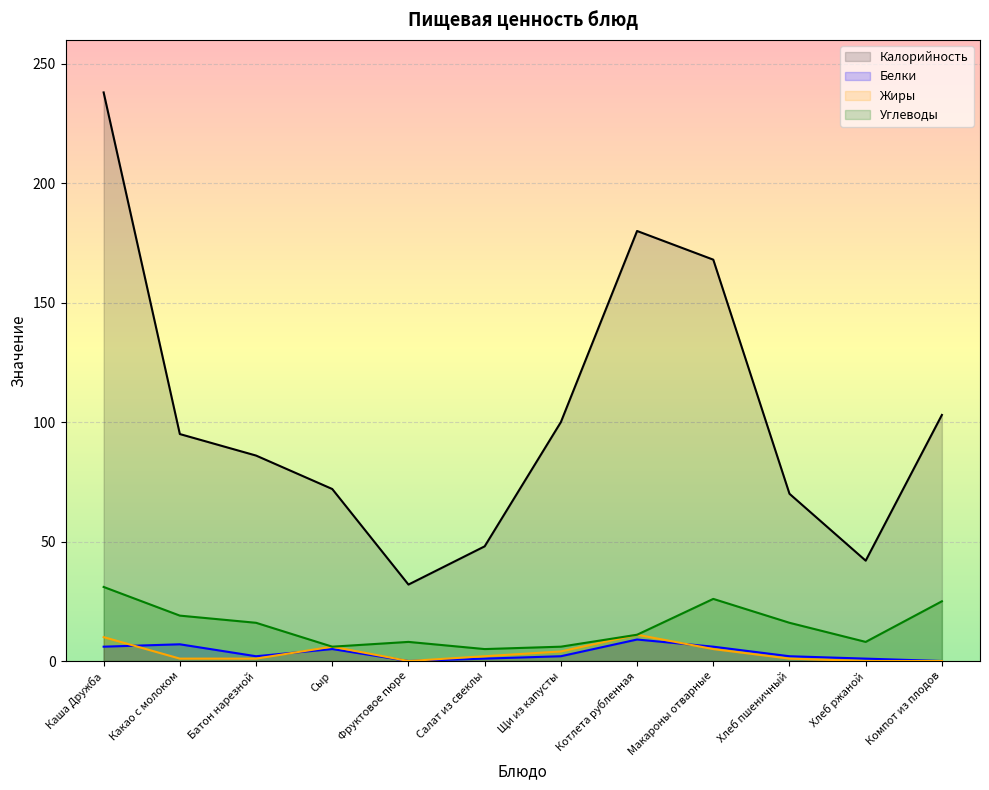

True or false: Белки and Калорийность intersect in this chart.

False